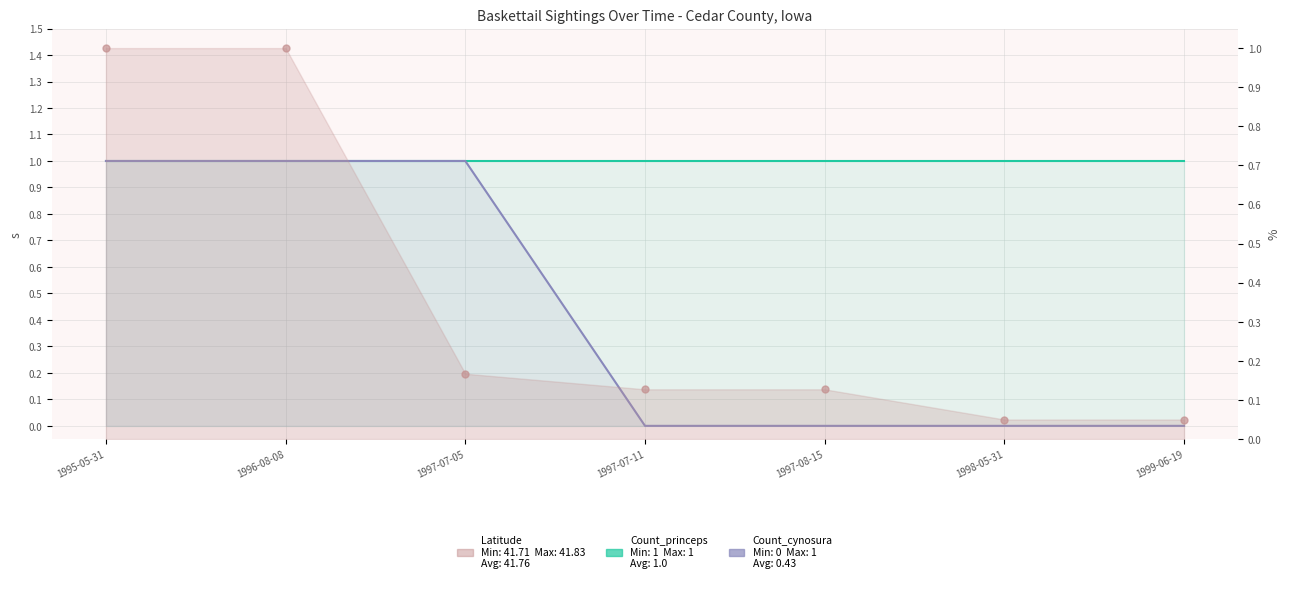

At 1997-08-15, list the series in order from smallest to largest.

Count_cynosura, Latitude, Count_princeps